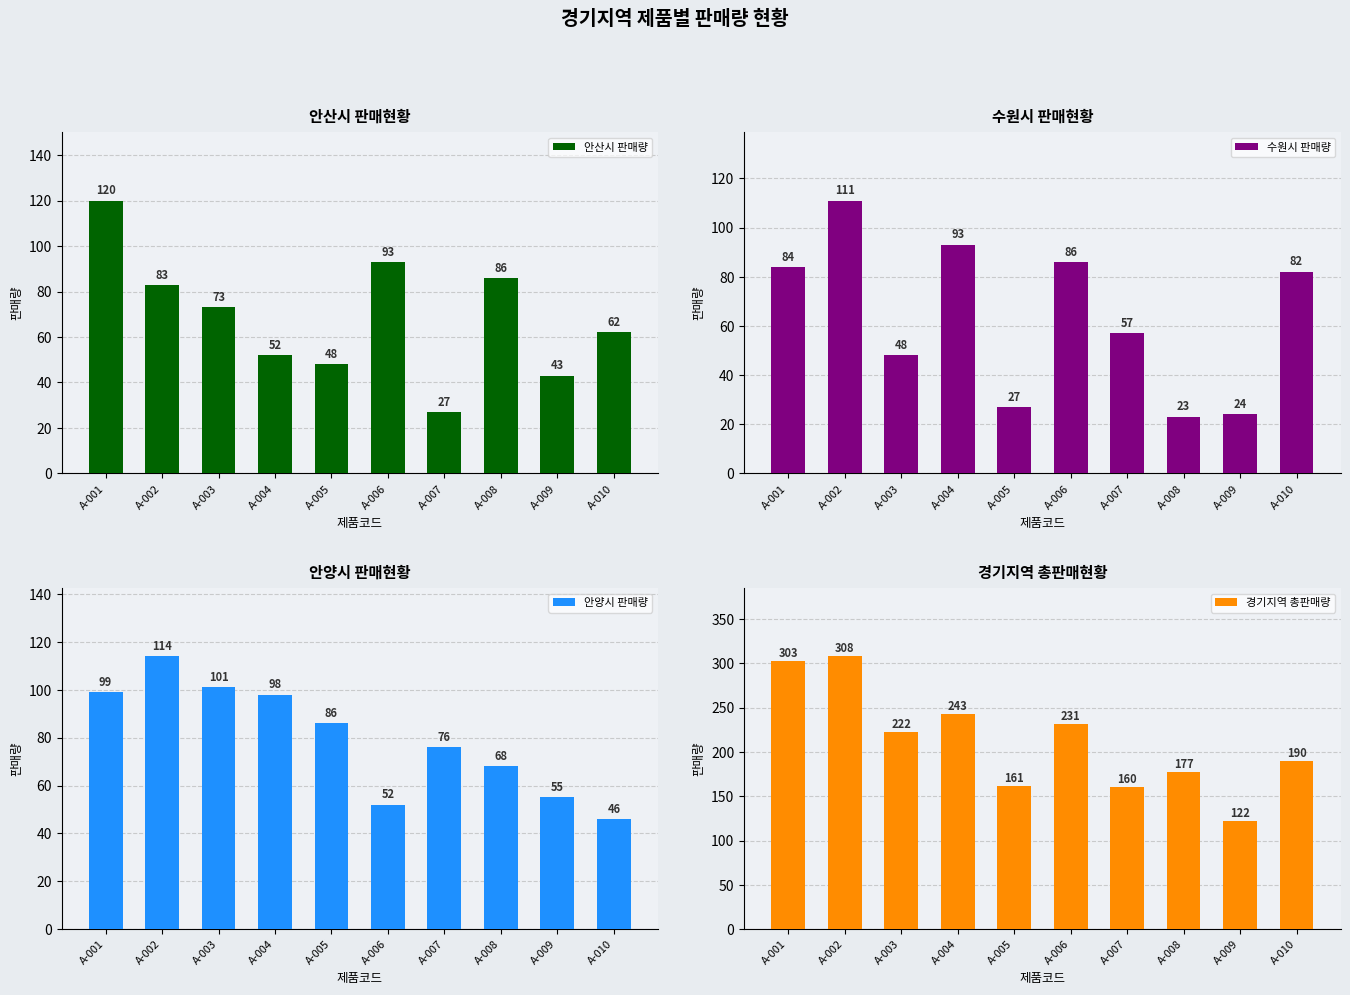

What is the maximum value for 안양시 판매량?

114